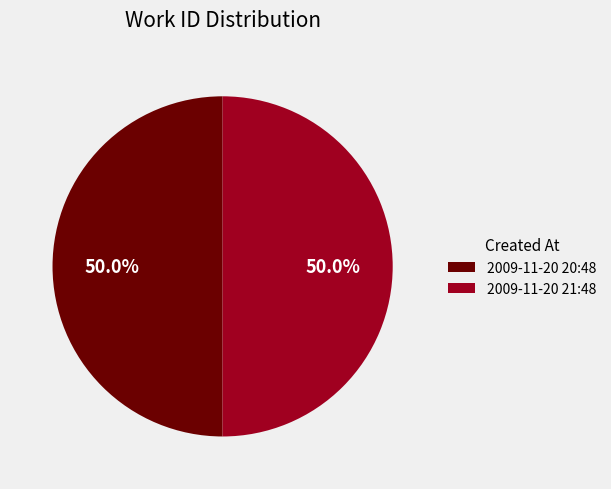

What portion of the pie excludes 2009-11-20 21:48?

50.0%